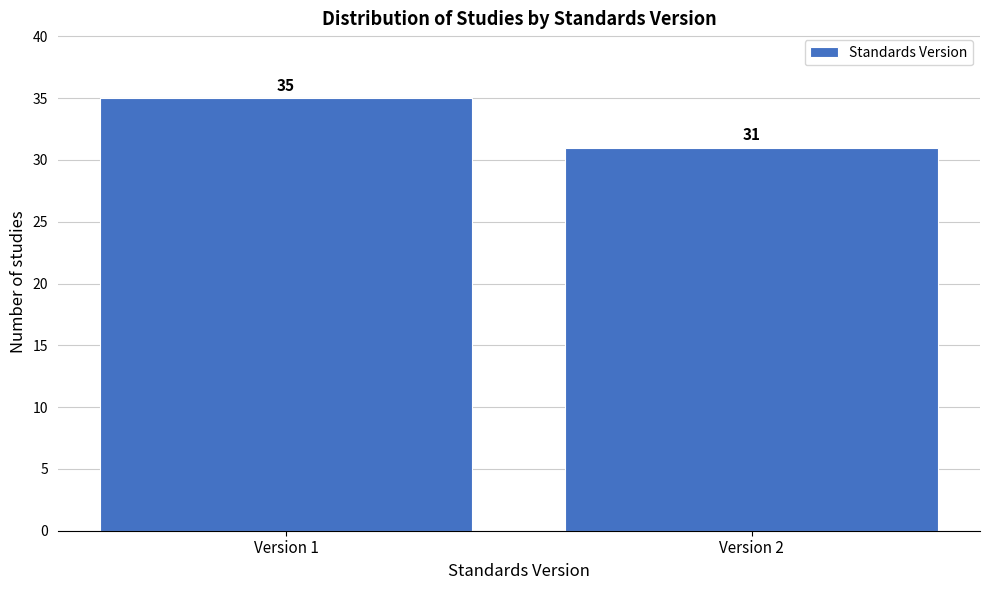

Reading left to right, extract all data points from this chart.

35	31